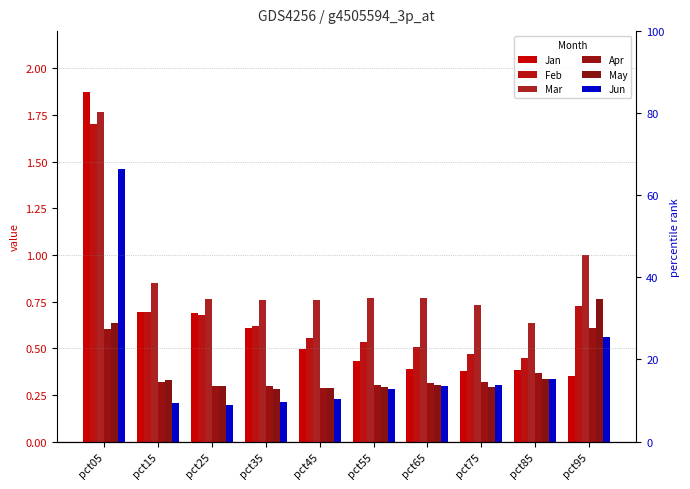

At which category is the sum across all series the highest?

pct05